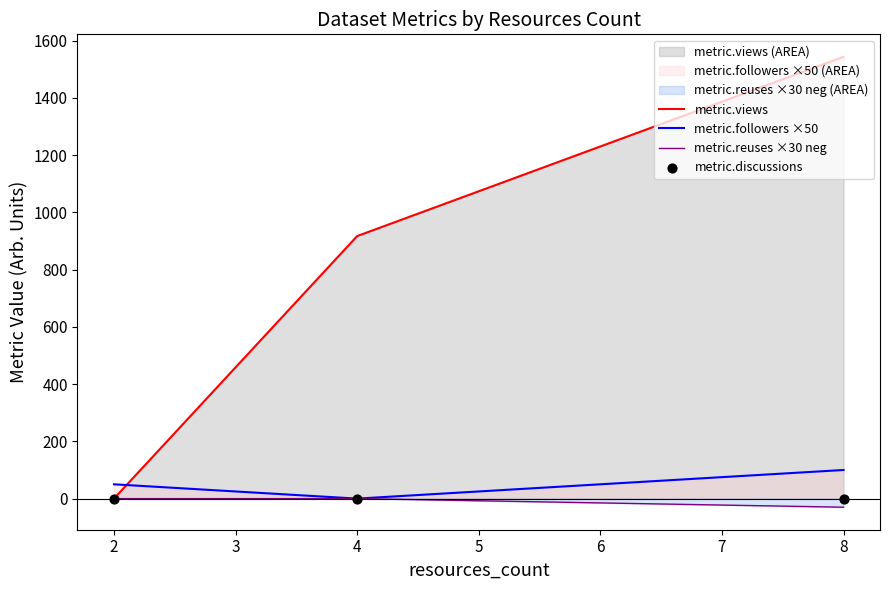

Which series contains the highest Y value?

metric.views